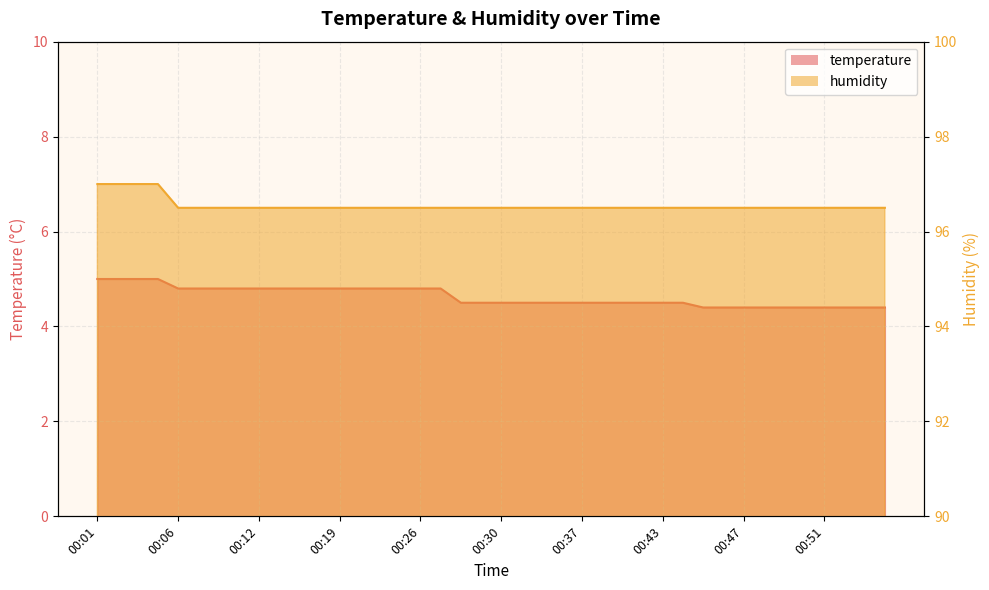

At how many categories does at least one series exceed 52?

40